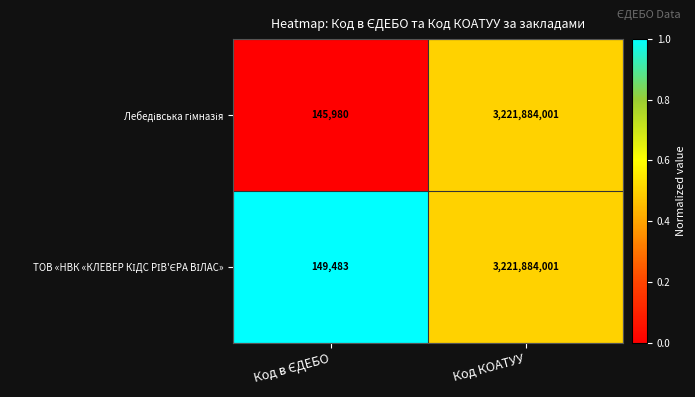

What is the total value across all series at Код КОАТУУ?

6443768002